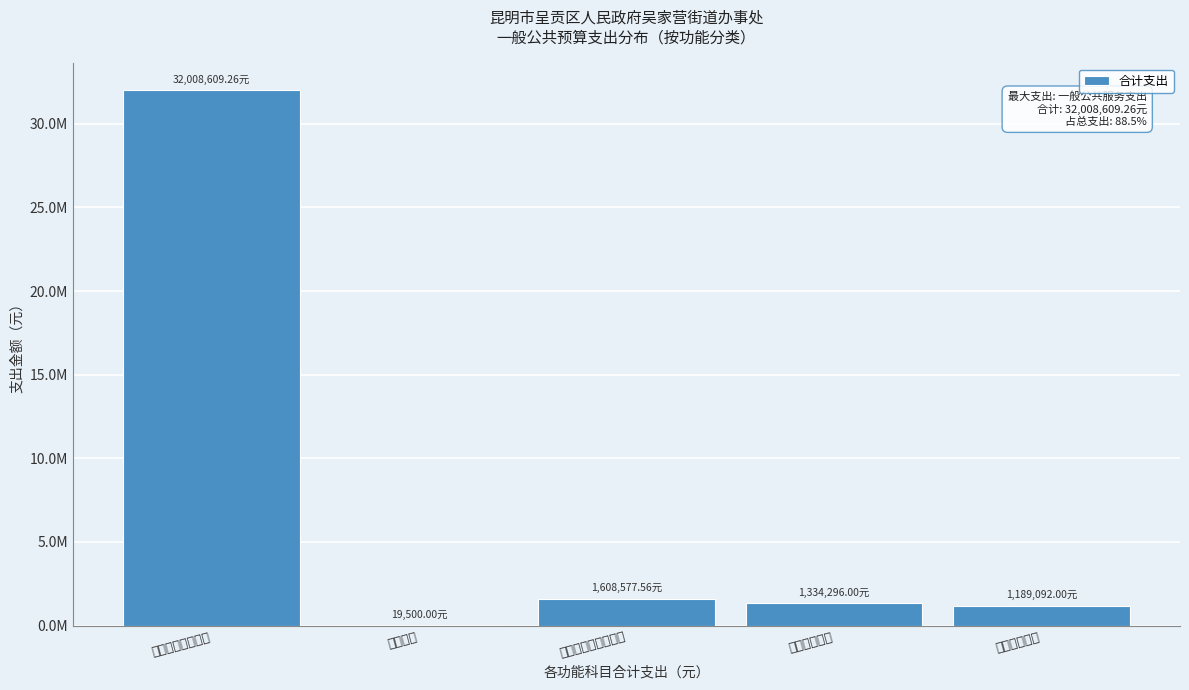

Are the bars horizontal?

No